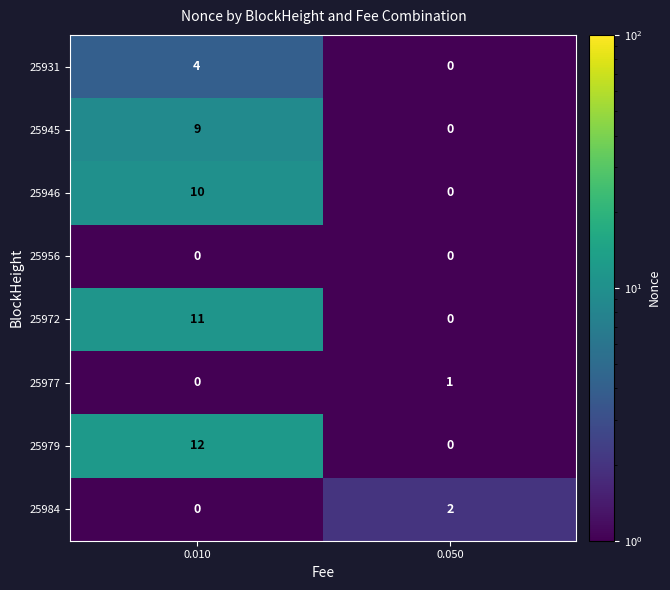

Reading left to right, what are all the values shown in this chart?

25931: 0.010=4	0.050=0
25945: 0.010=9	0.050=0
25946: 0.010=10	0.050=0
25956: 0.010=0	0.050=0
25972: 0.010=11	0.050=0
25977: 0.010=0	0.050=1
25979: 0.010=12	0.050=0
25984: 0.010=0	0.050=2